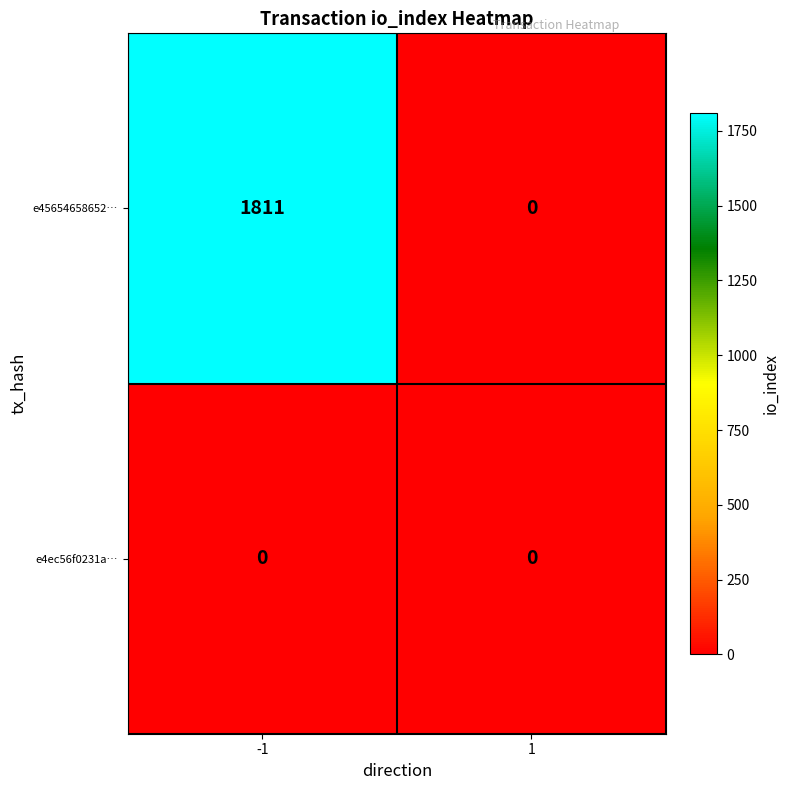

What is the approximate value of e45654658652… at -1?

1811